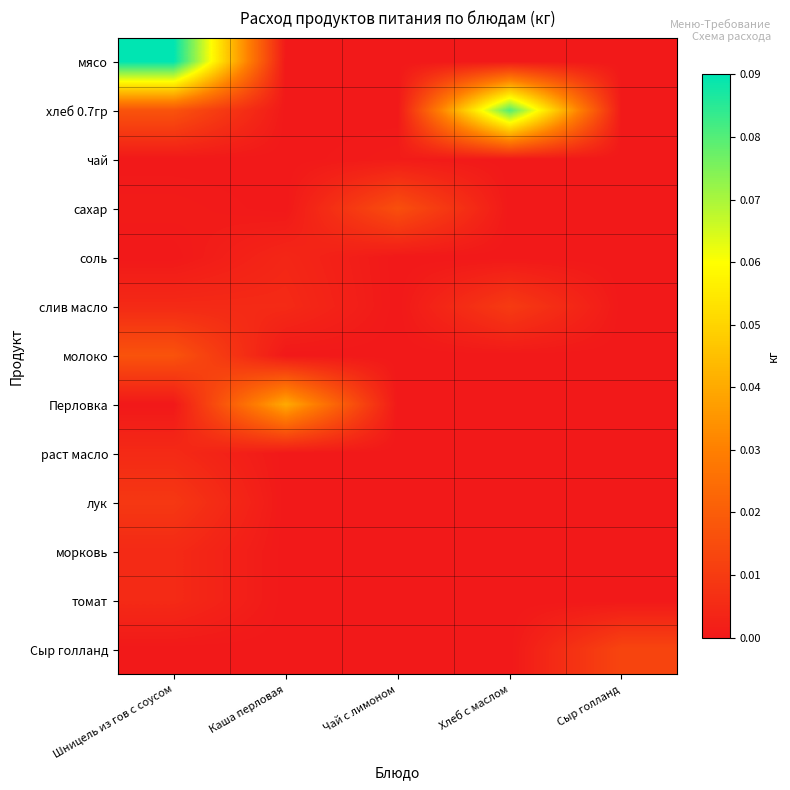

List the series in order of their peak value, lowest first.

чай, соль, раст масло, морковь, томат, лук, слив масло, Сыр голланд, сахар, молоко, Перловка, хлеб 0.7гр, мясо